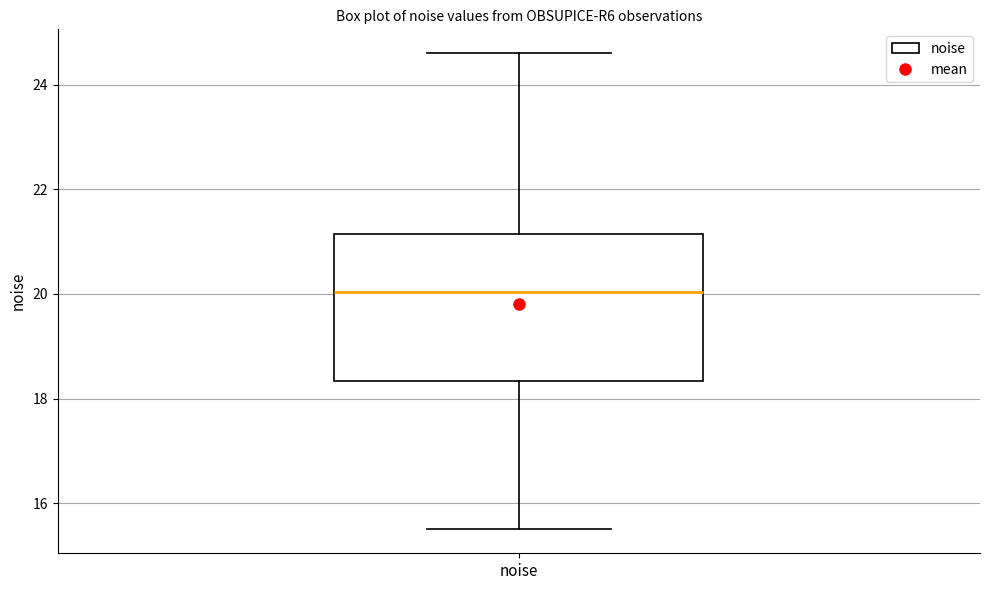

Where does the lower whisker of the box for noise end on the y-axis? The values are not printed on the chart, so give them approximately, as read against the axis.

15.4